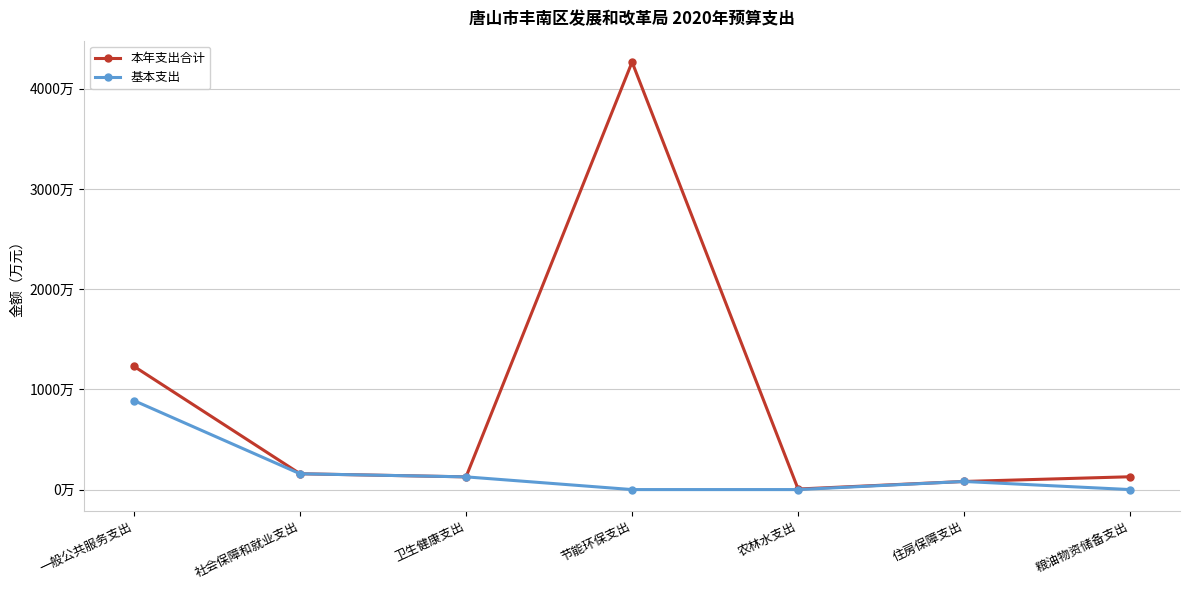

What is the sum of the 本年支出合计 values at 卫生健康支出 and 节能环保支出?

4392.9